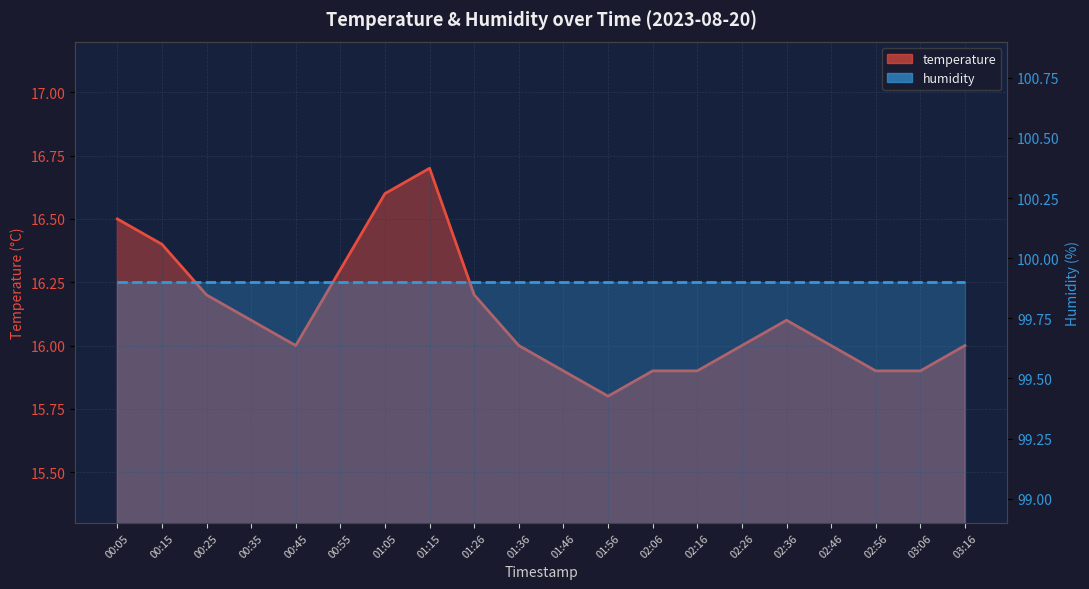

What is the greatest value displayed?

16.7